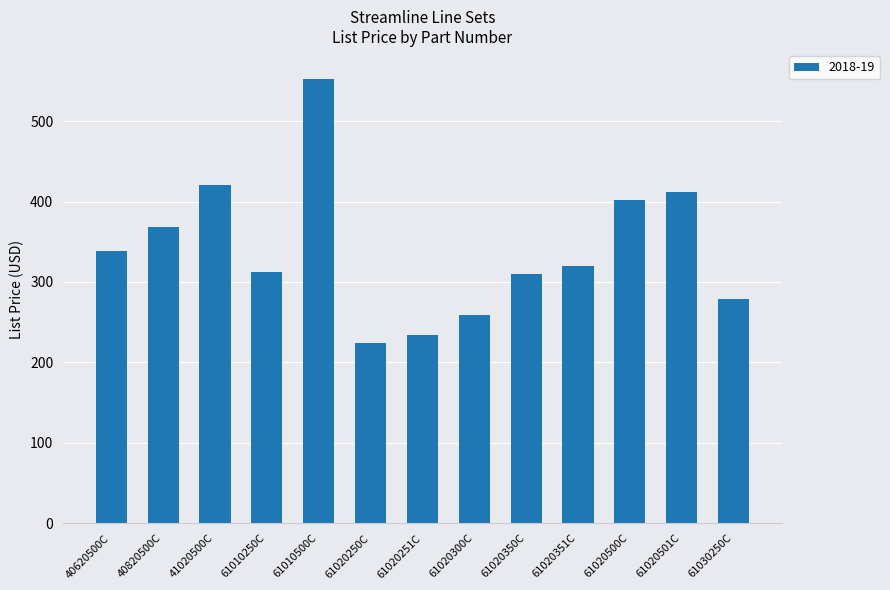

Are the bars horizontal?

No